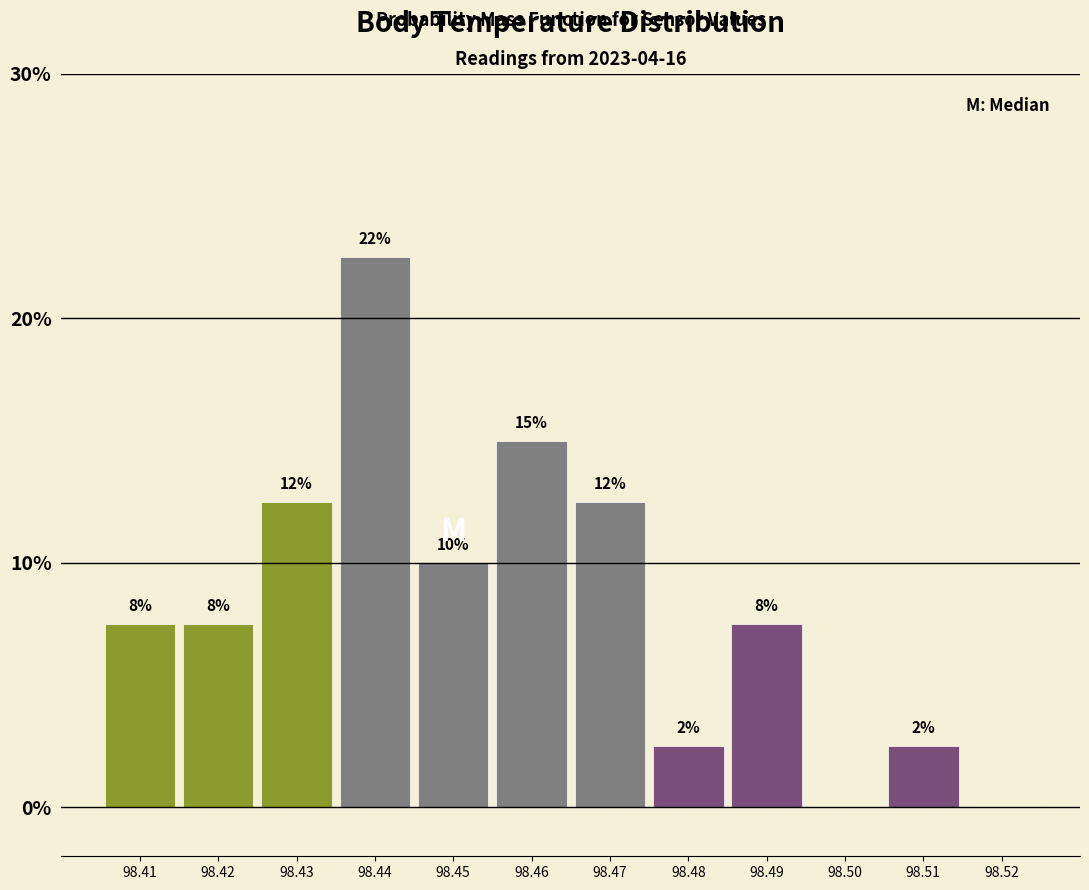

Are the bars horizontal?

No